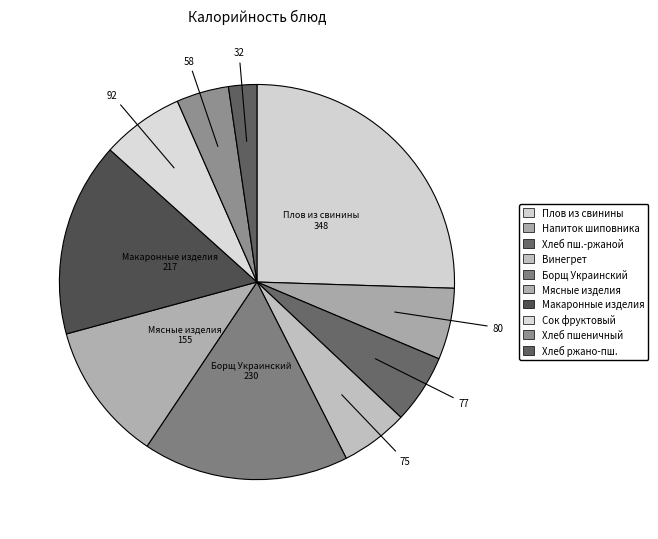

How many segments does this pie chart have?

10